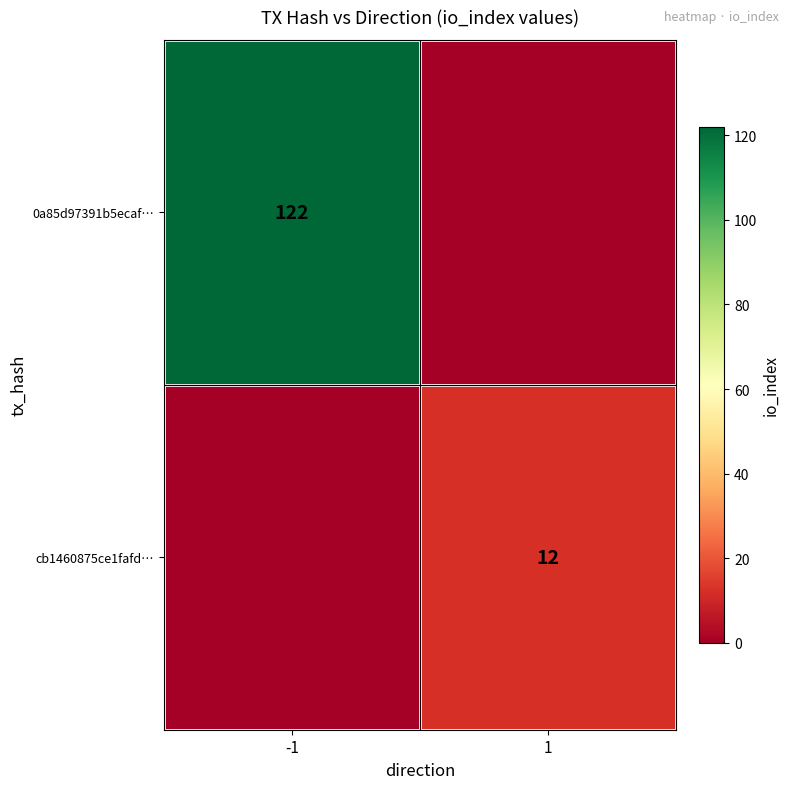

The value of 0a85d97391b5ecaf… at -1 is 72. True or false?

False